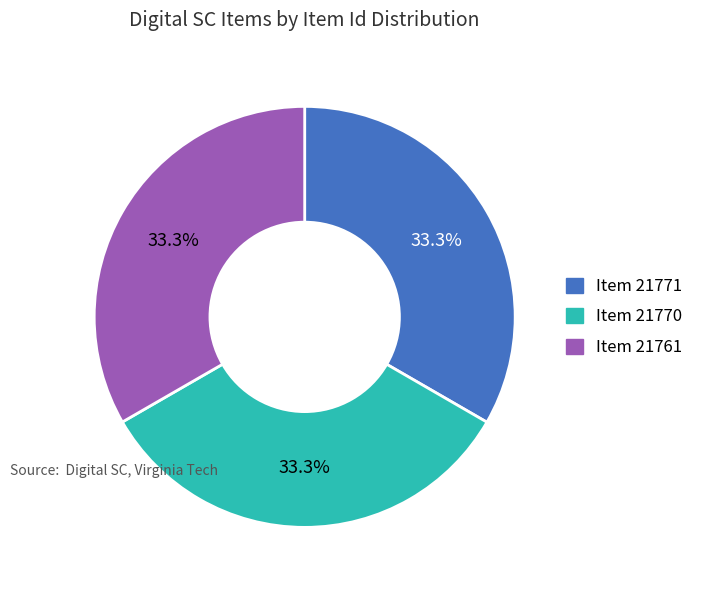

To the nearest percent, what is the combined percentage of Item 21771 and Item 21761?

67%